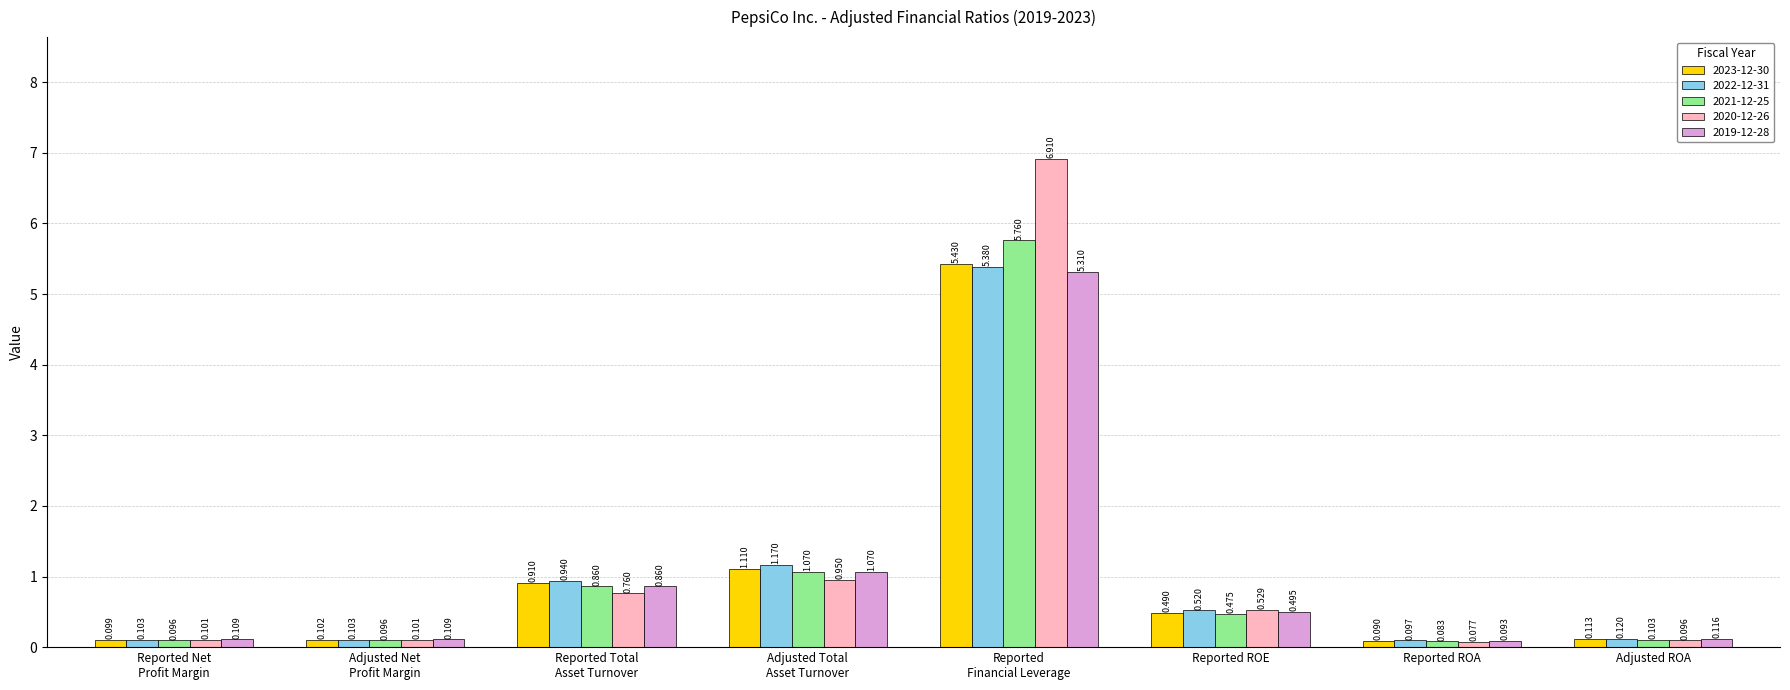

Which category has the lowest value across all series?

Reported ROA